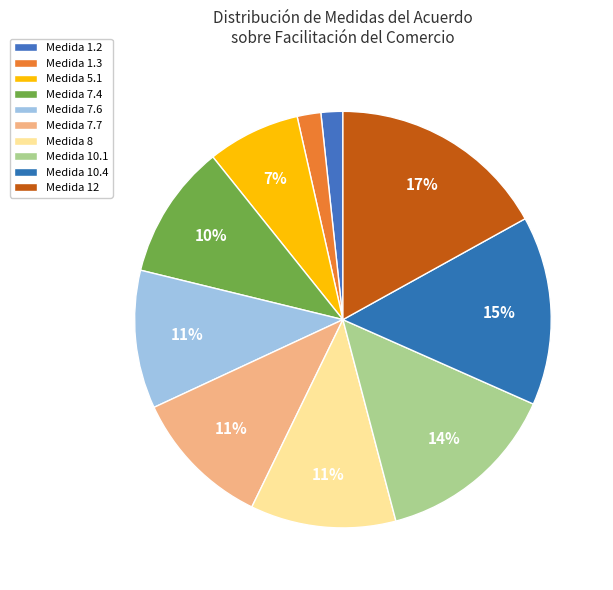

Count the number of slices in the pie.

10